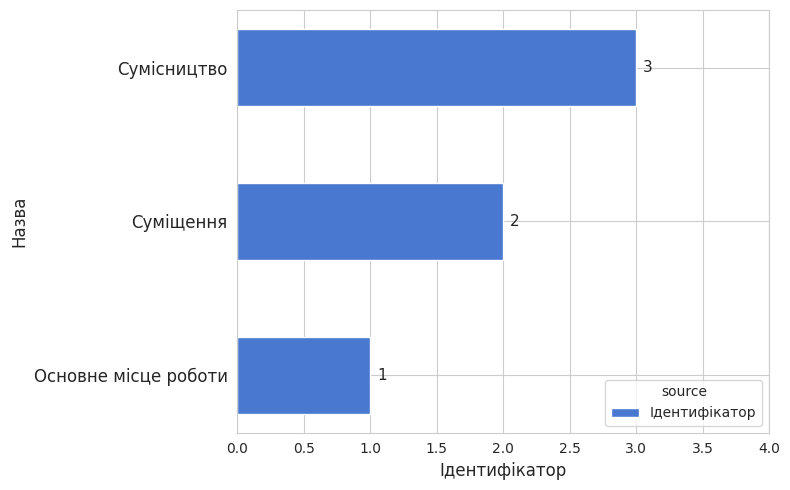

True or false: the data shows 5 at Сумісництво.

False